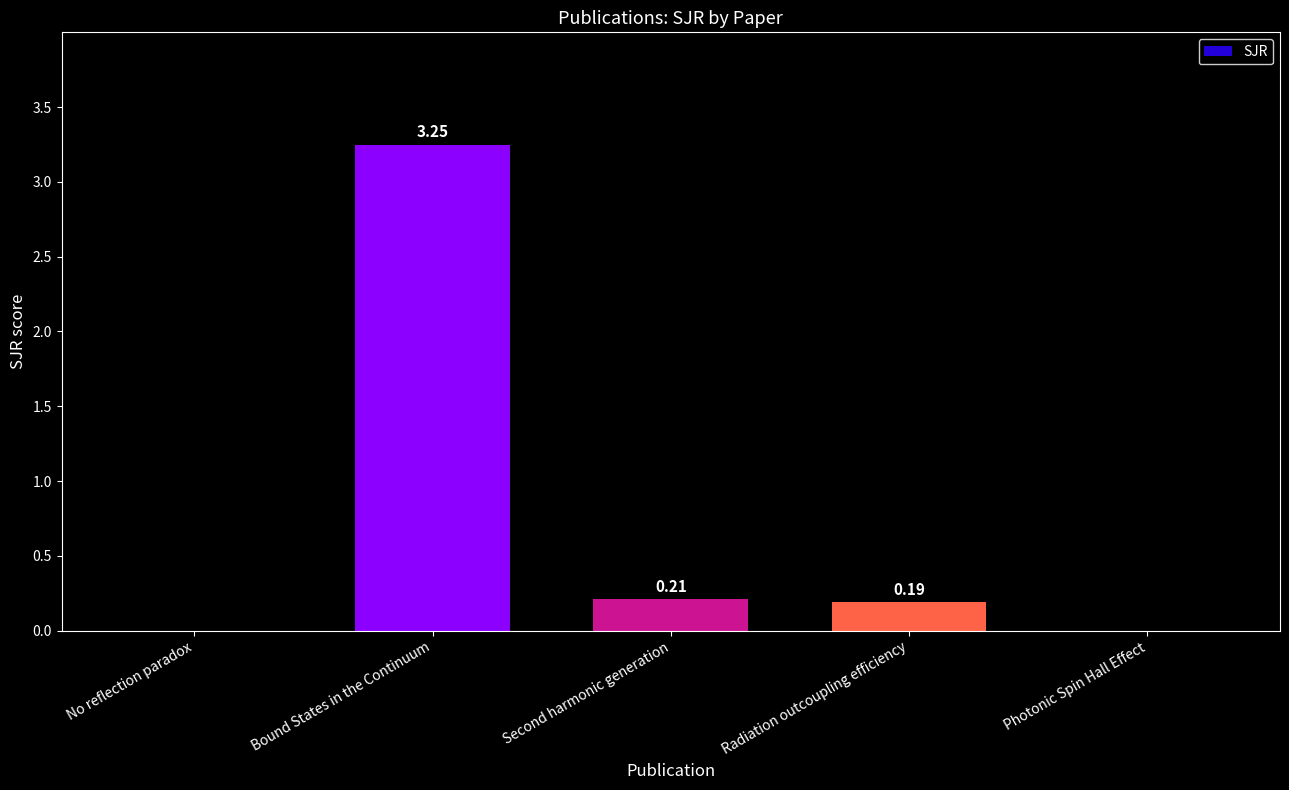

Which category has the highest value across all series?

Bound States in the Continuum